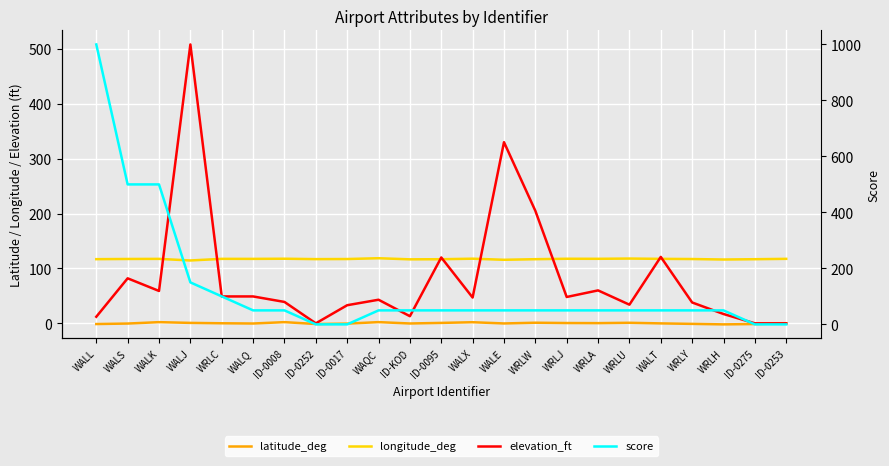

At which label does longitude_deg reach its minimum?

WALJ